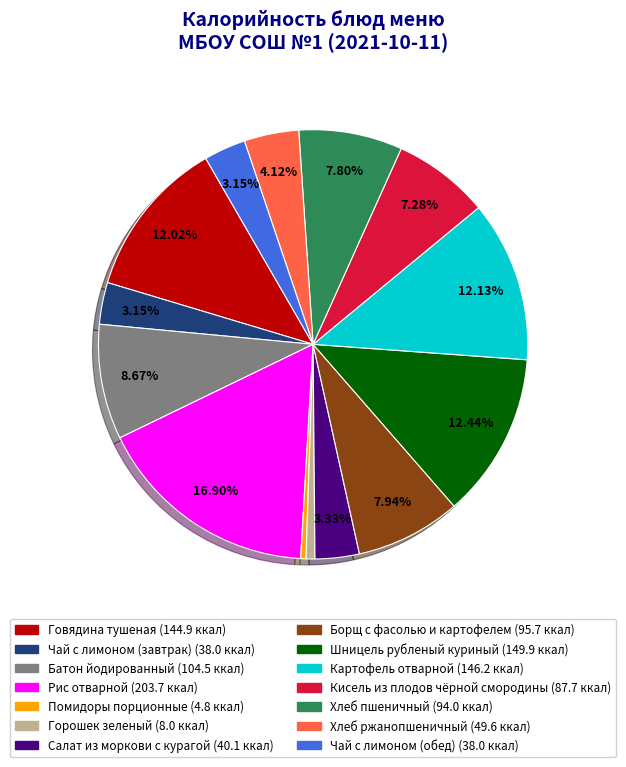

Which category has the biggest portion of the pie?

Рис отварной